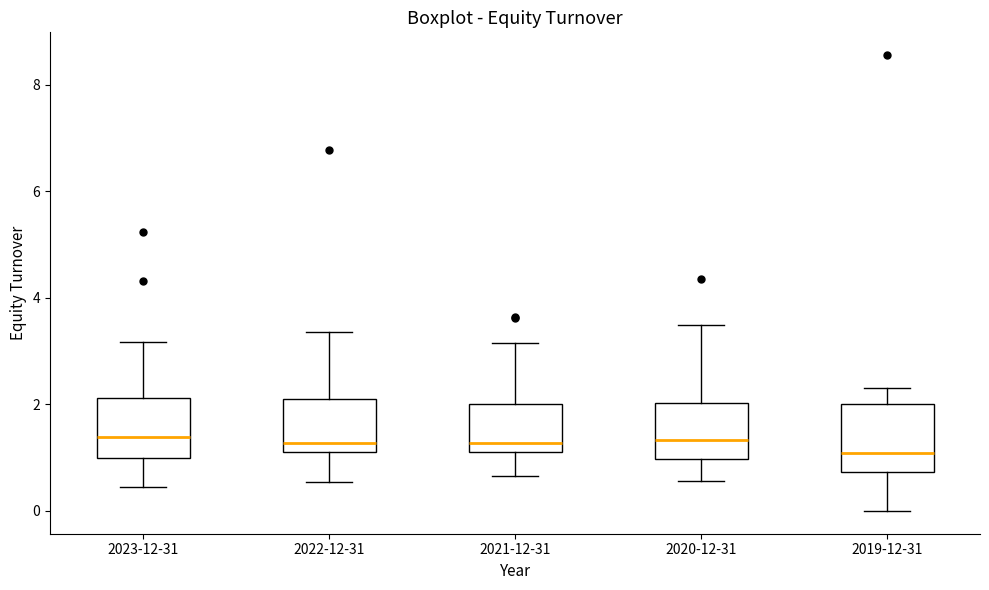

Reading left to right, transcribe this box plot: for each box, give where its median line is, the range the box spans, and where its two whiskers end, as read against the y-axis. The values are not printed on the chart, so give them approximately, as read against the axis.

2023-12-31: median 1.4, box 1.0 to 2.2, whiskers 0.4 to 3.2
2022-12-31: median 1.2, box 1.0 to 2.2, whiskers 0.6 to 3.4
2021-12-31: median 1.2 (just above the box's lower edge), box 1.2 to 2.0, whiskers 0.6 to 3.2
2020-12-31: median 1.4, box 1.0 to 2.0, whiskers 0.6 to 3.6
2019-12-31: median 1.0, box 0.8 to 2.0, whiskers 0.0 to 2.4